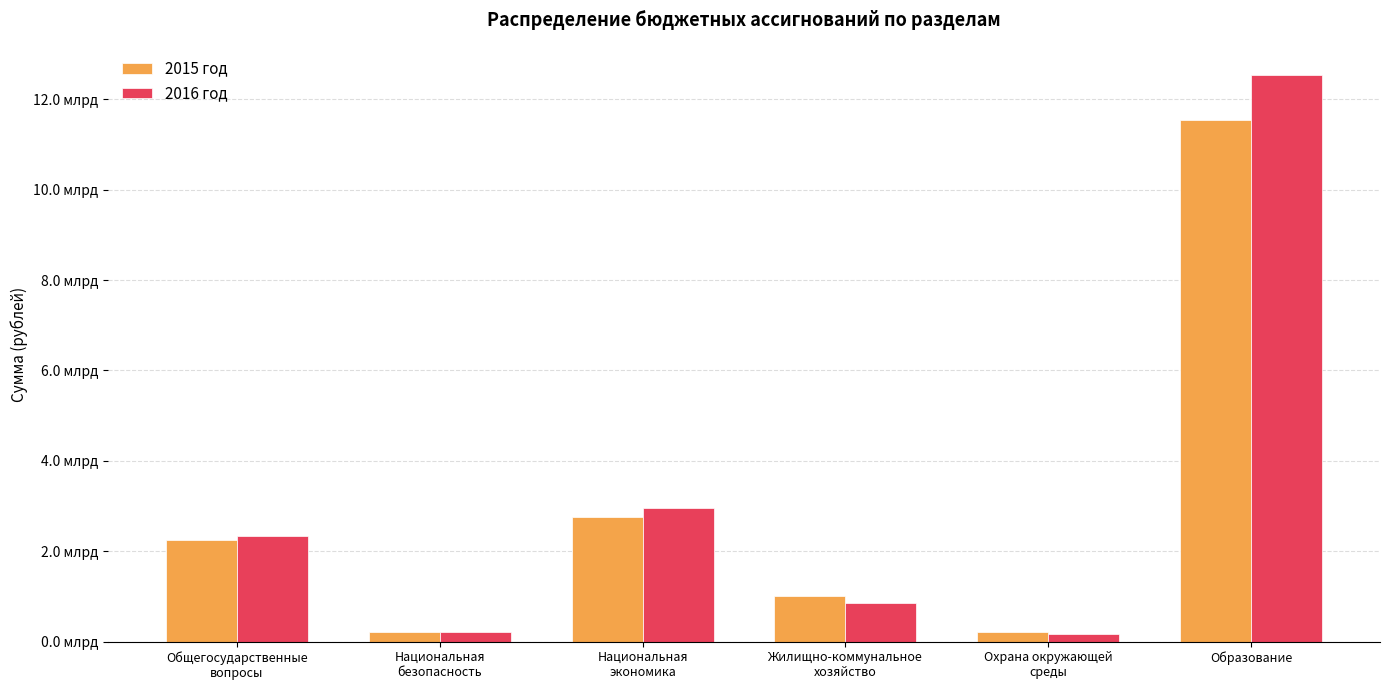

What is the lowest value of the 2016 год series?

172057700